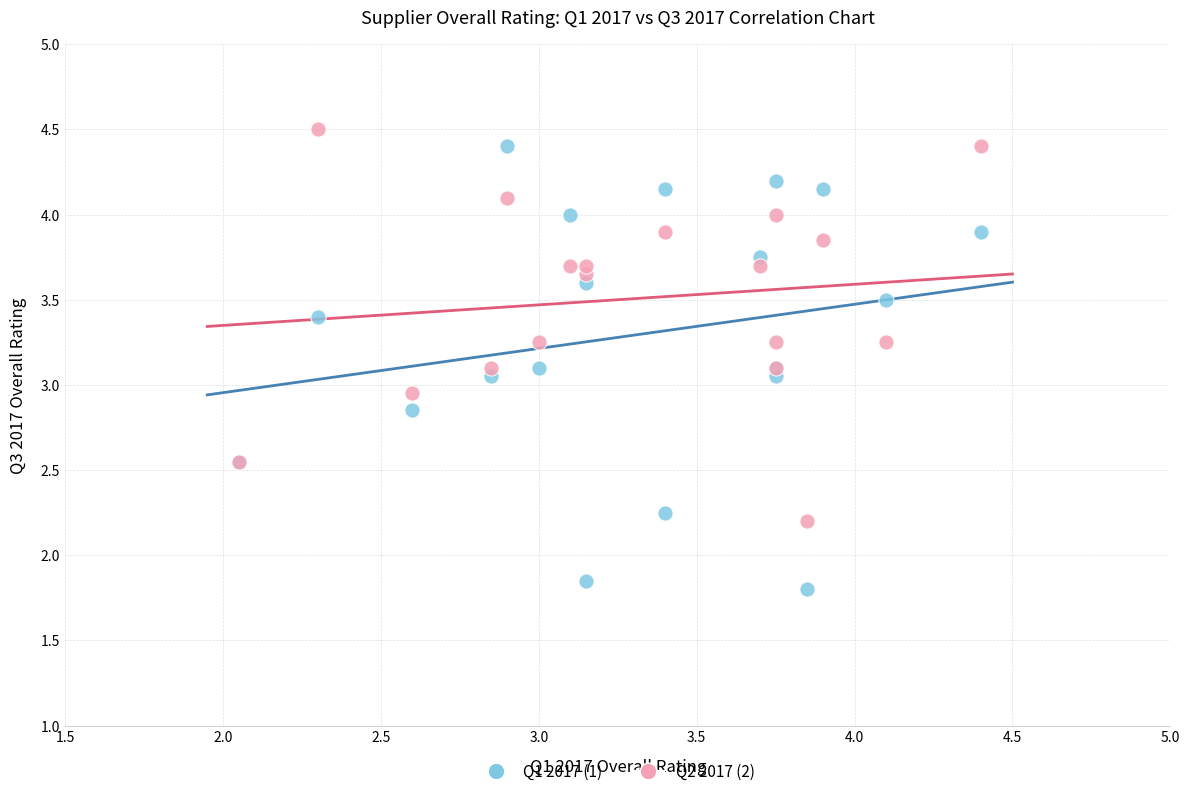

Which series reaches the minimum Y coordinate?

Q1 2017 (1)